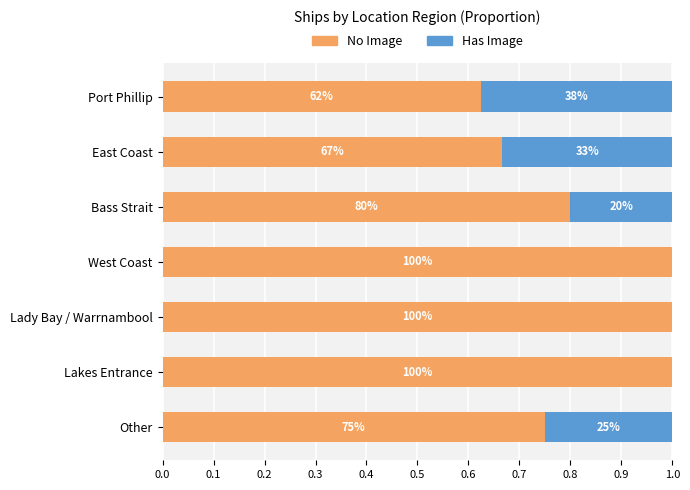

Reading right to left, list all the values displayed in this chart.

No Image: 0.8	1.0	1.0	1.0	0.8	0.7	0.6
Has Image: 0.2	0.0	0.0	0.0	0.2	0.3	0.4